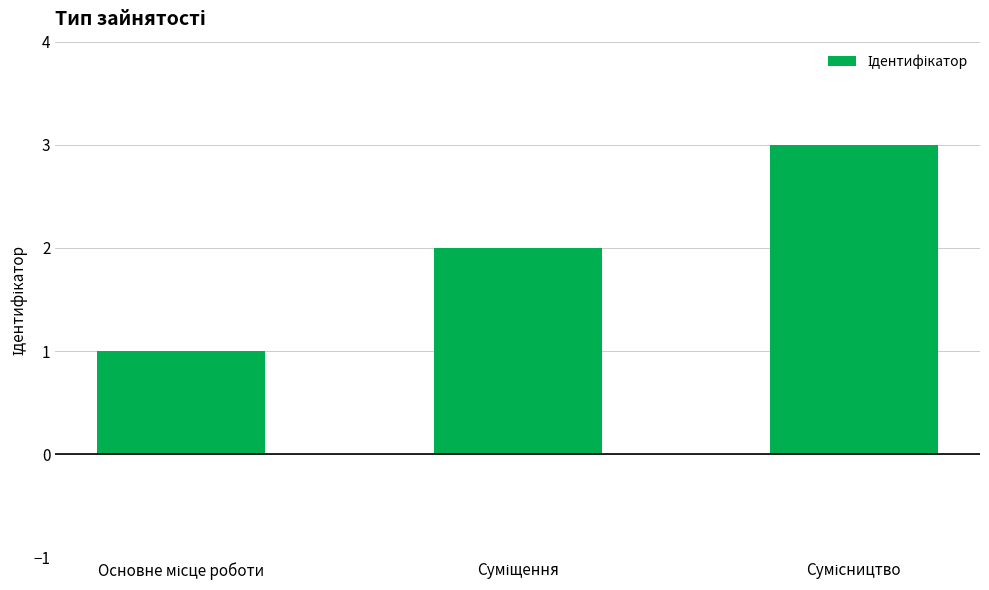

How many distinct data groups are displayed?

1